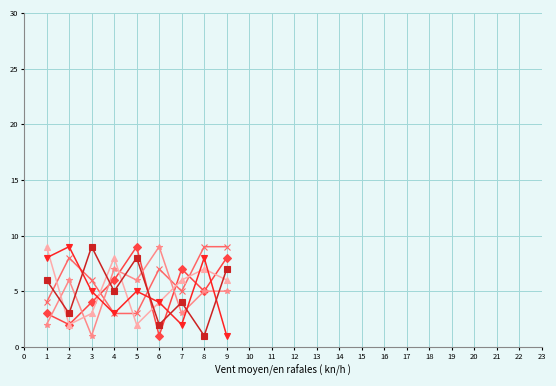

Does the chart have visible grid lines?

Yes